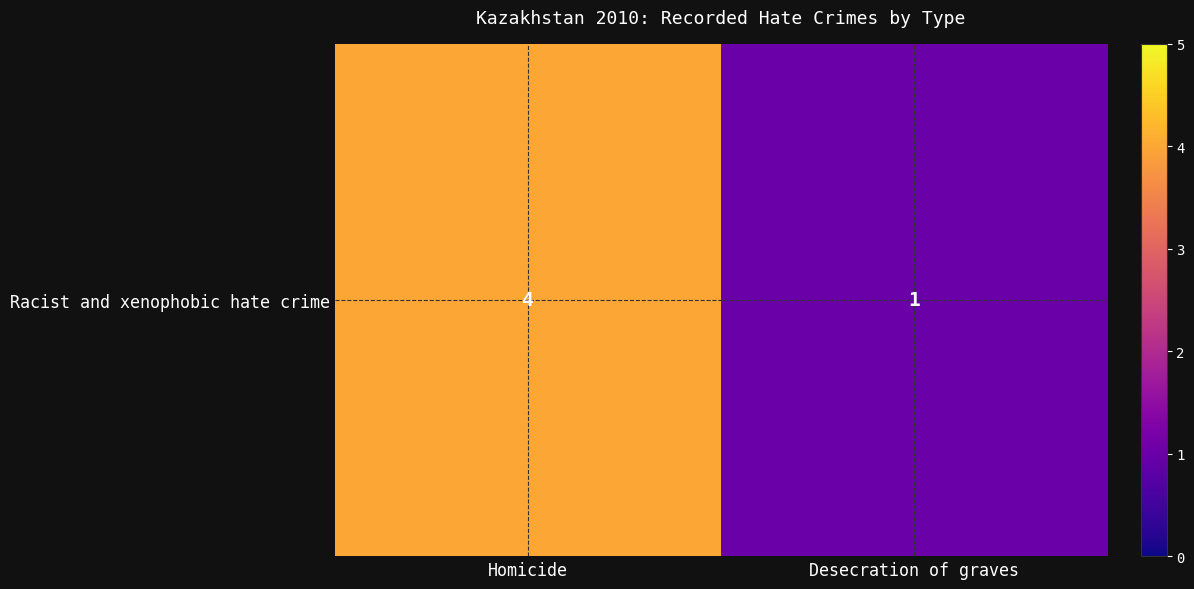

What is the difference between the values at Desecration of graves and Homicide?

3